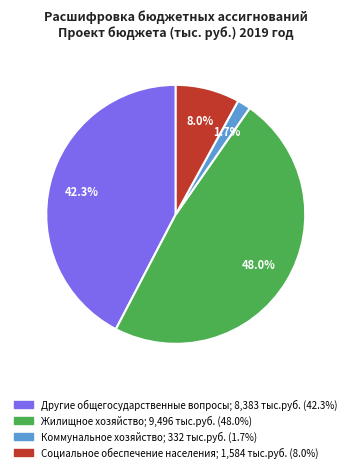

Which slice is the smallest?

Коммунальное хозяйство